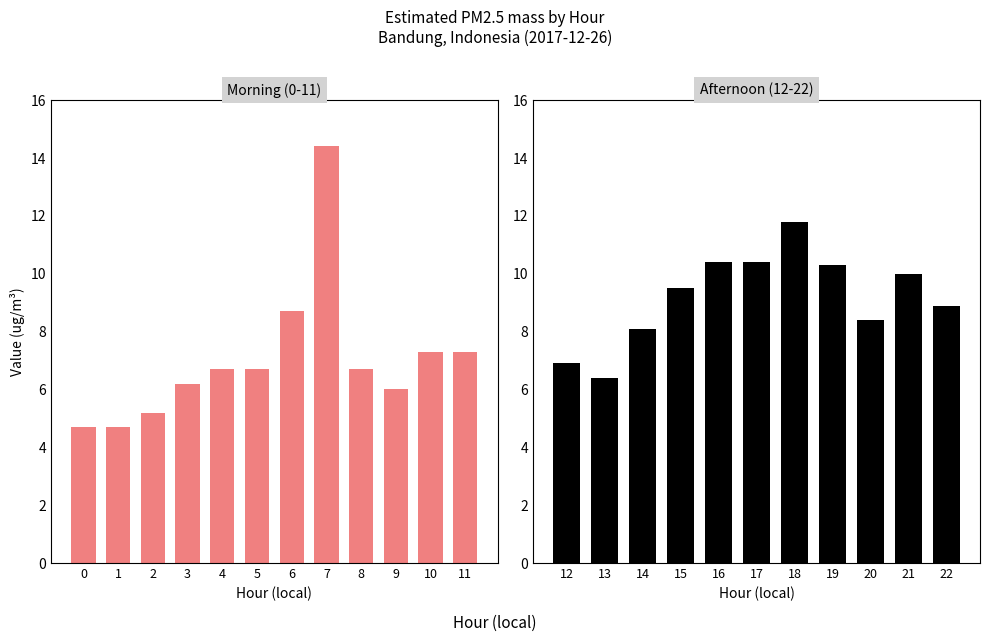

What is the difference between the second highest and minimum values?

7.1